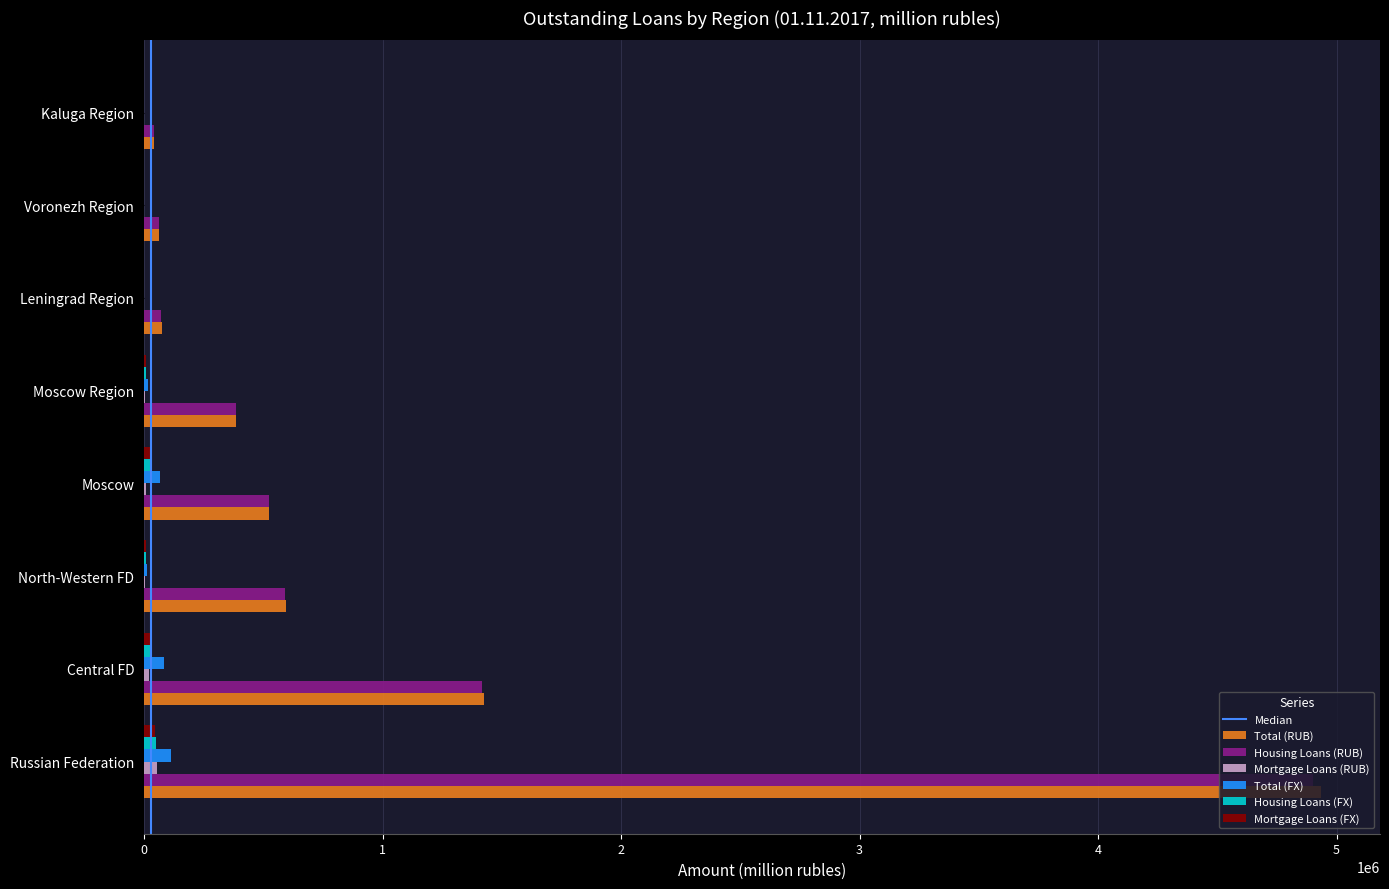

Which series changed the most between North-Western FD and Kaluga Region?

Total (RUB)